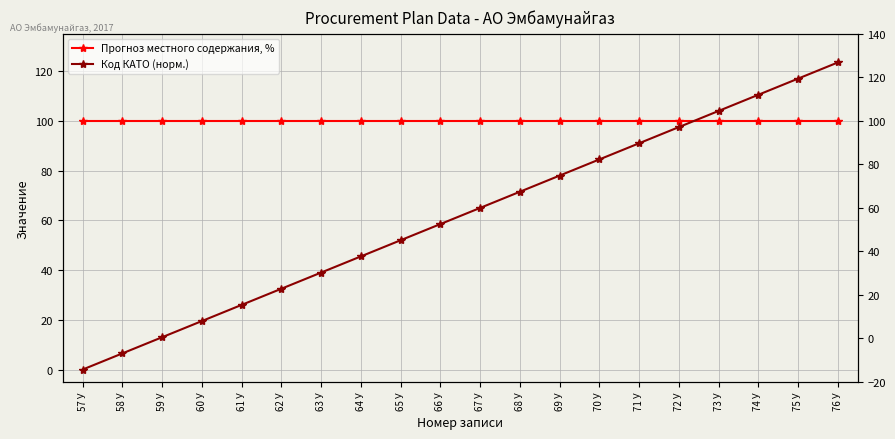

How many times do Прогноз местного содержания, % and Код КАТО (норм.) cross each other?

1